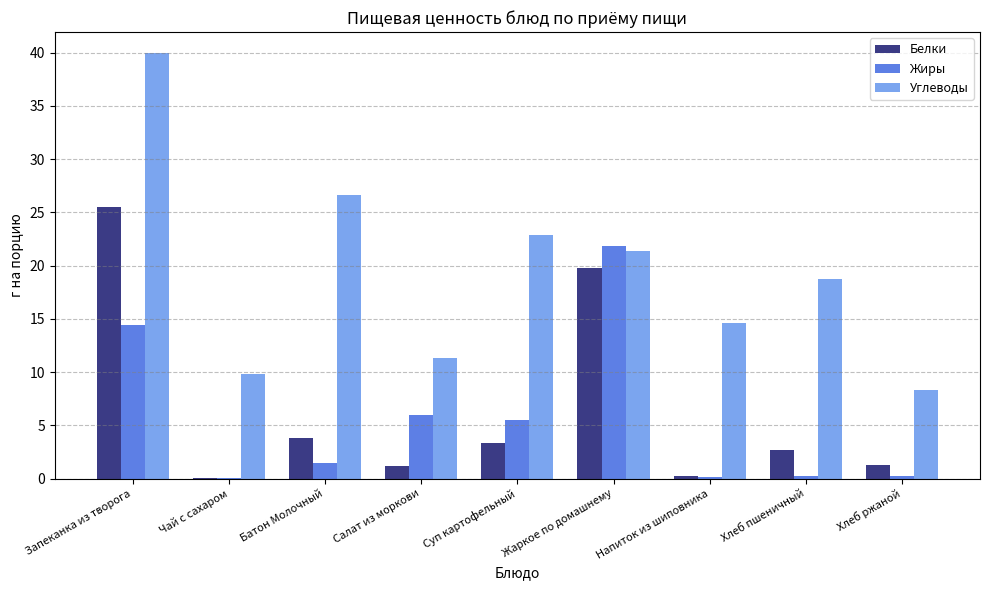

Which series has the largest total across all categories?

Углеводы